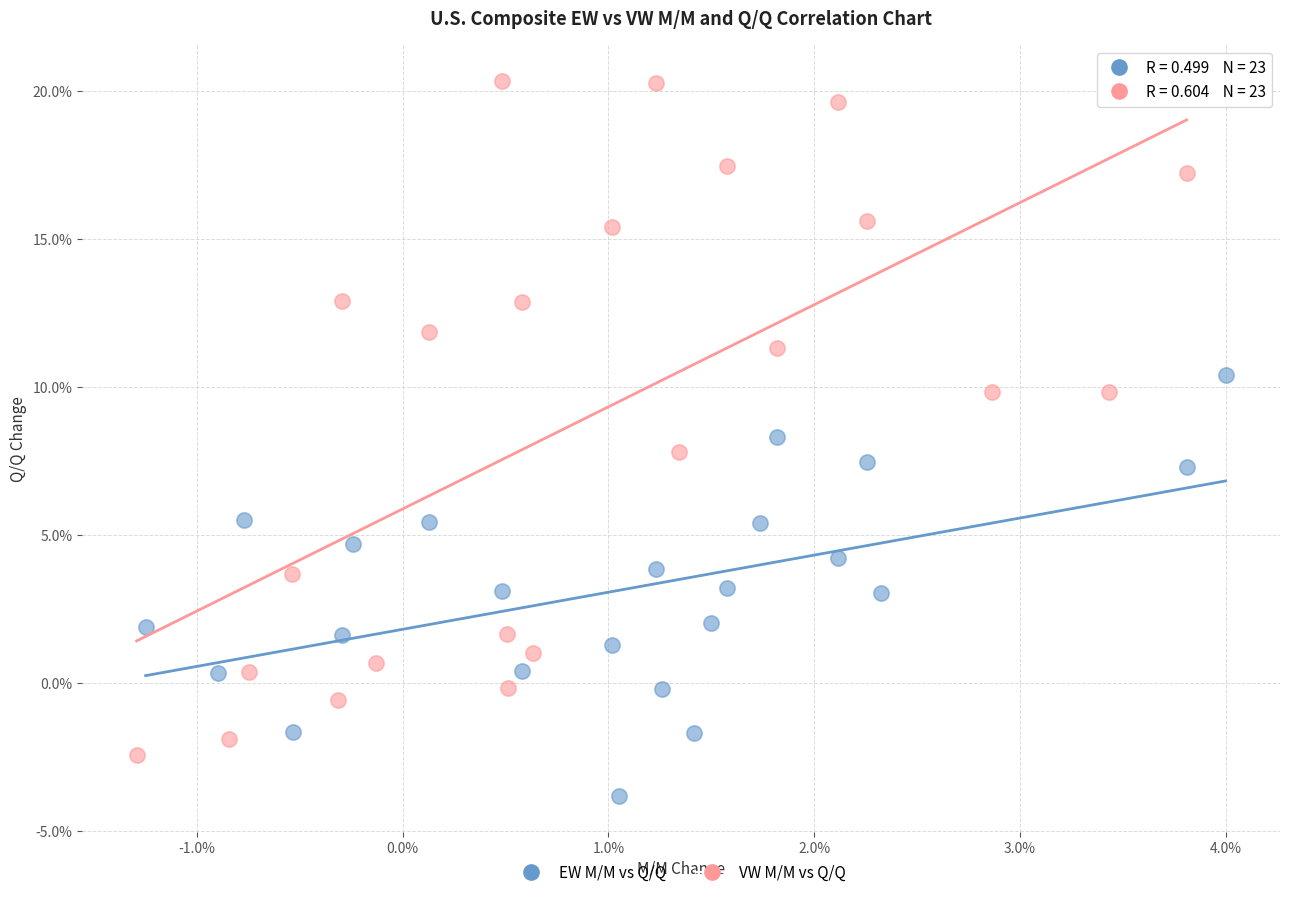

What are all the series names shown in the legend?

EW M/M vs Q/Q, VW M/M vs Q/Q